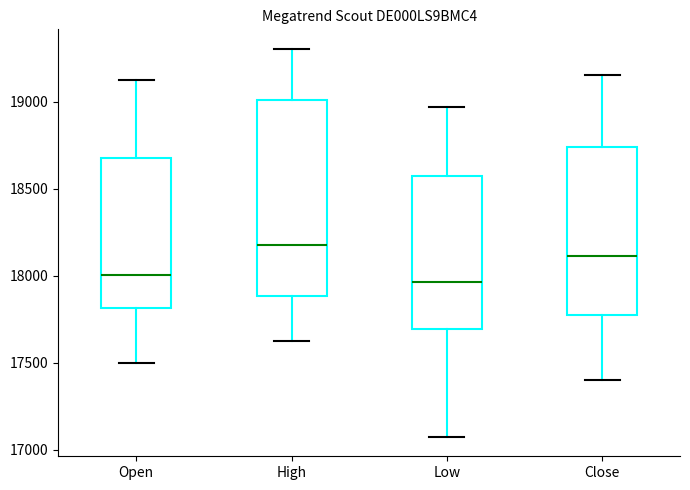

Which box is the tallest, from its lower edge to its upper edge?

High